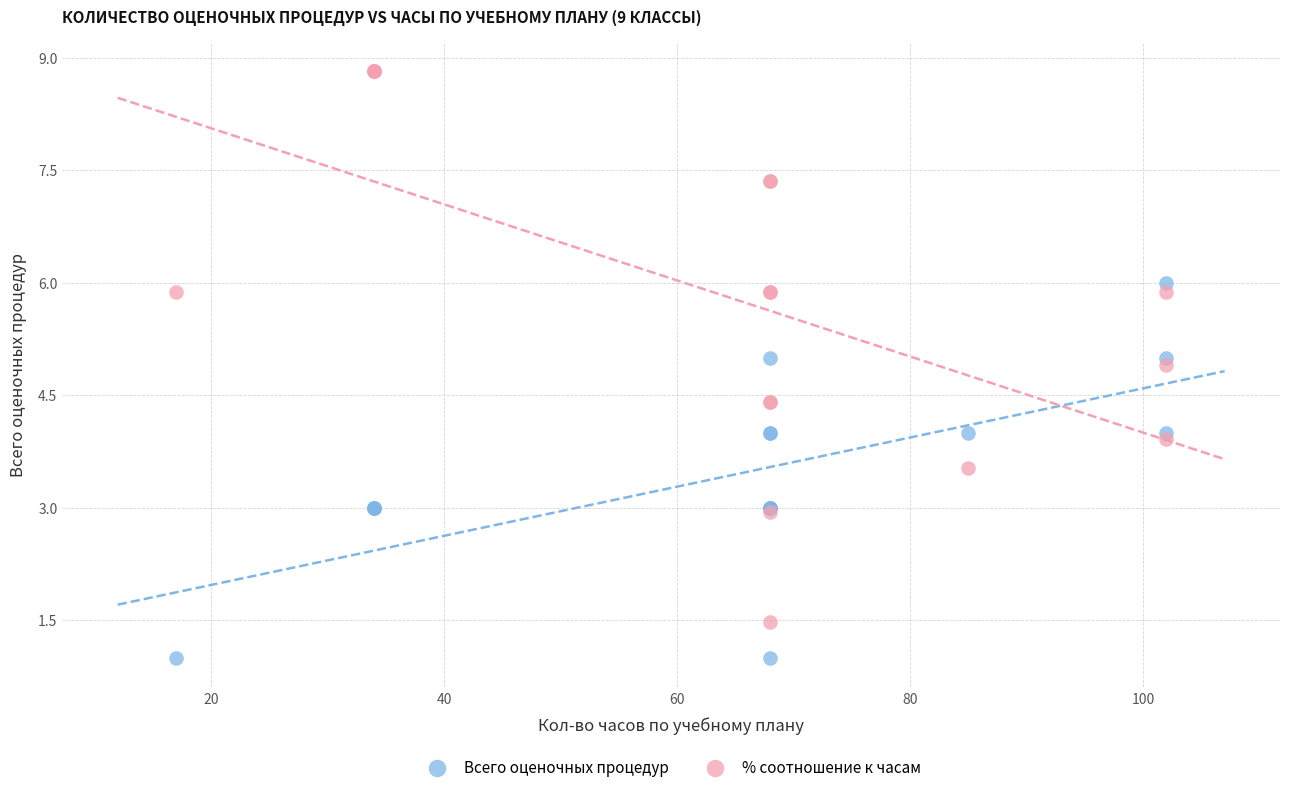

Which series reaches the maximum Y coordinate?

% соотношение к часам